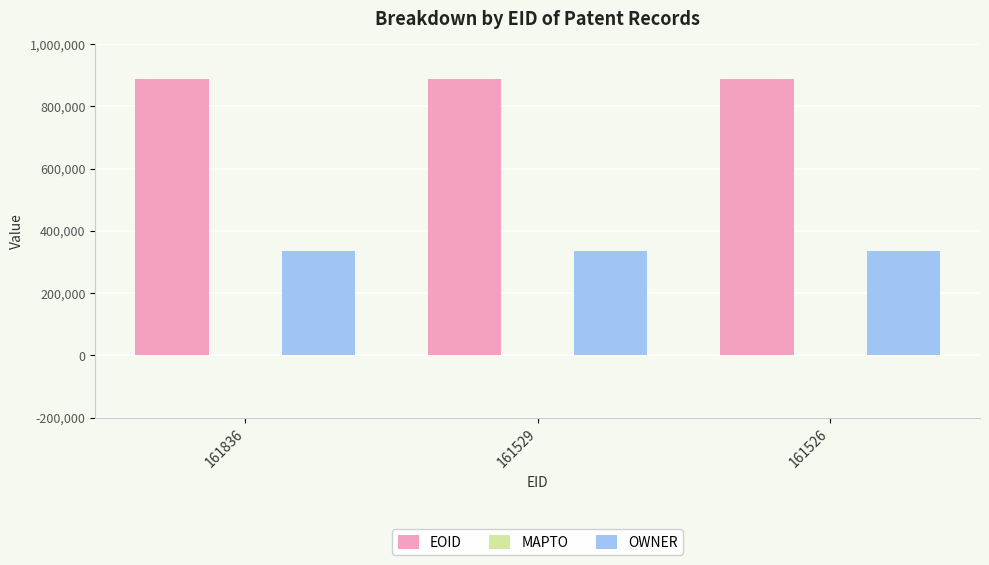

What is the difference between the highest and lowest values at 161526?

551761